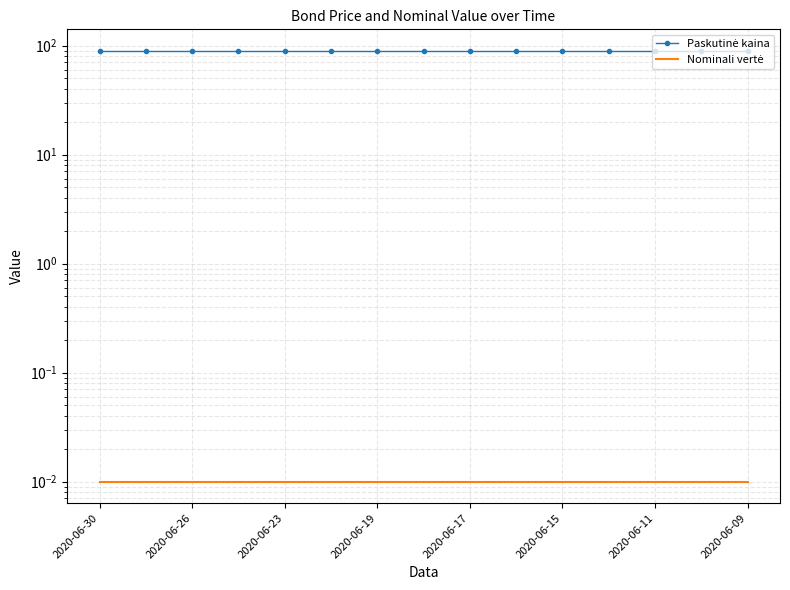

What is the sum of the Paskutinė kaina values at 2020-06-17 and 2020-06-19?

178.9